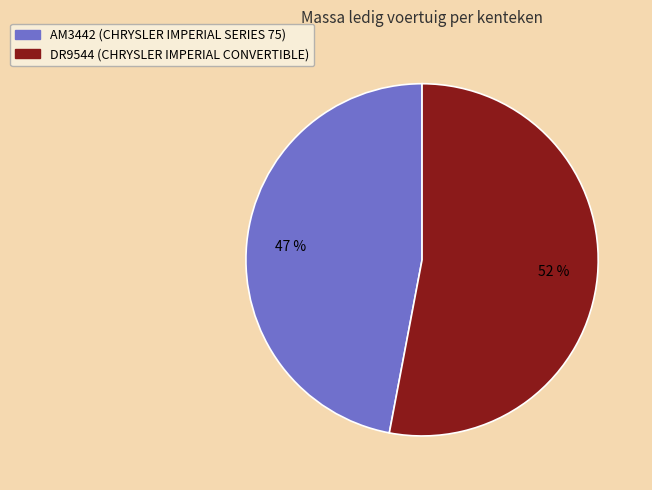

Is AM3442 (CHRYSLER IMPERIAL SERIES 75) the majority of the pie?

No